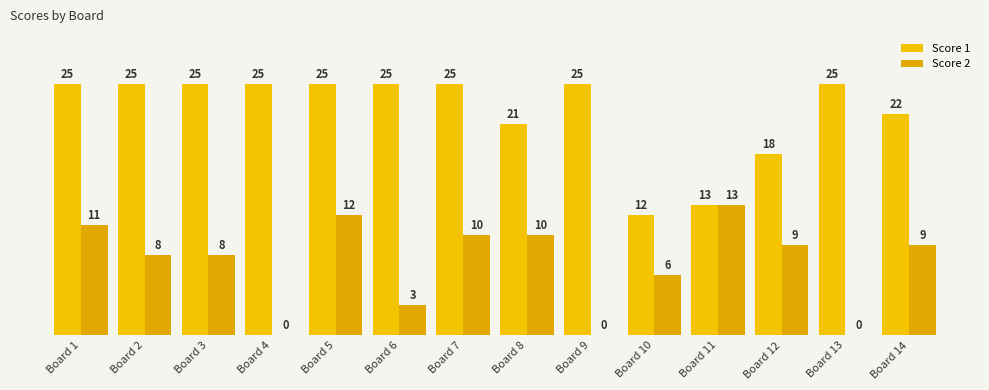

Which series has the largest range (max minus min)?

Score 1